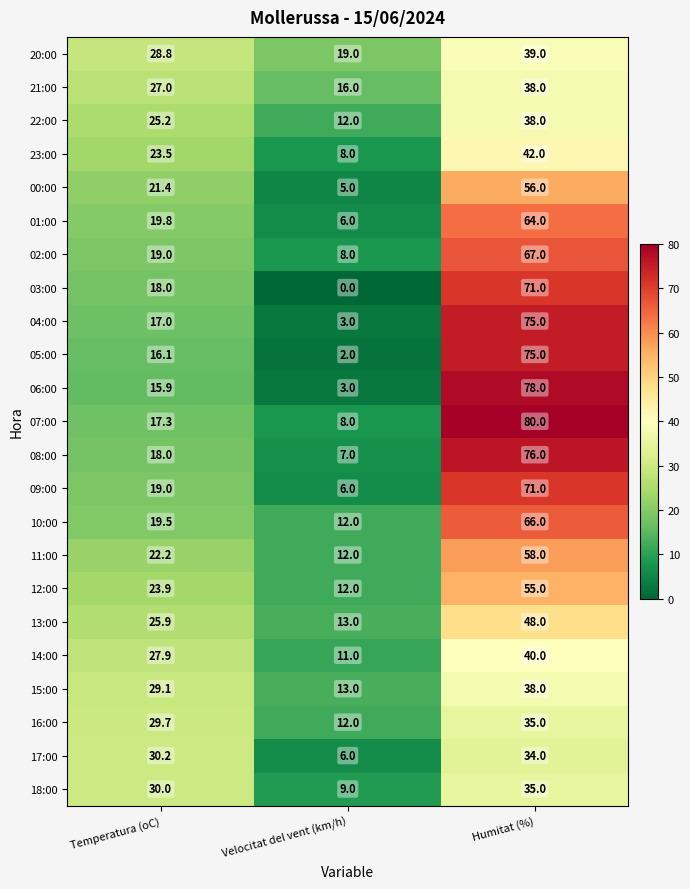

Count the number of data series in this chart.

23